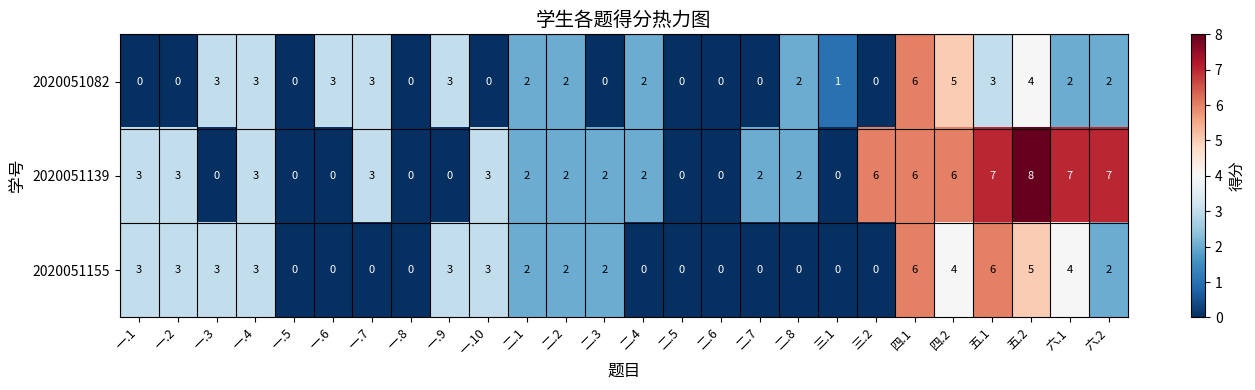

Is it true that 2020051139 equals 2 at 二.4?

True